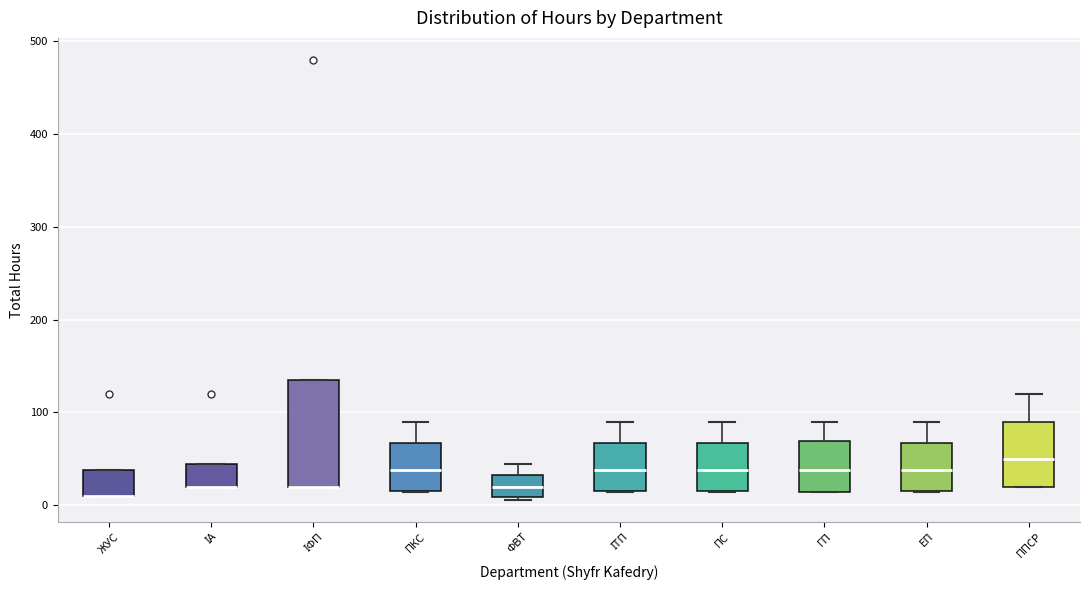

Reading left to right, read every box against the y-axis: the position of its median line, the range the box covers, and the ends of its whiskers. The values are not printed on the chart, so give them approximately, as read against the axis.

ЖУС: median 10 (drawn on the box's lower edge), box 10 to 40, whiskers 10 to 40
ІА: median 20 (drawn on the box's lower edge), box 20 to 50, whiskers 20 to 50
ІФП: median 20 (drawn on the box's lower edge), box 20 to 140, whiskers 20 to 140
ПКС: median 40, box 20 to 70, whiskers 10 to 90
ФВТ: median 20, box 10 to 30, whiskers 10 to 50
ІТП: median 40, box 20 to 70, whiskers 10 to 90
ПС: median 40, box 20 to 70, whiskers 10 to 90
ГП: median 40, box 10 to 70, whiskers 10 to 90
ЕП: median 40, box 20 to 70, whiskers 10 to 90
ППСР: median 50, box 20 to 90, whiskers 20 to 120